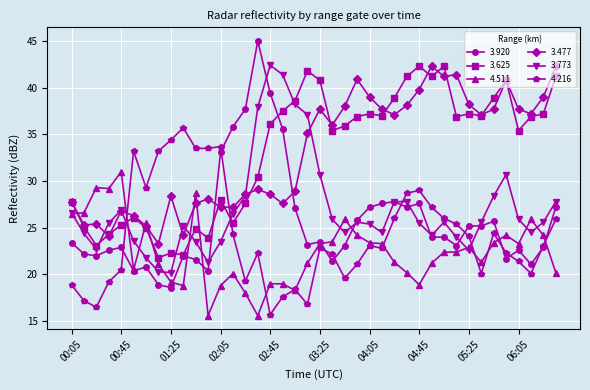

Count the number of data series in this chart.

6